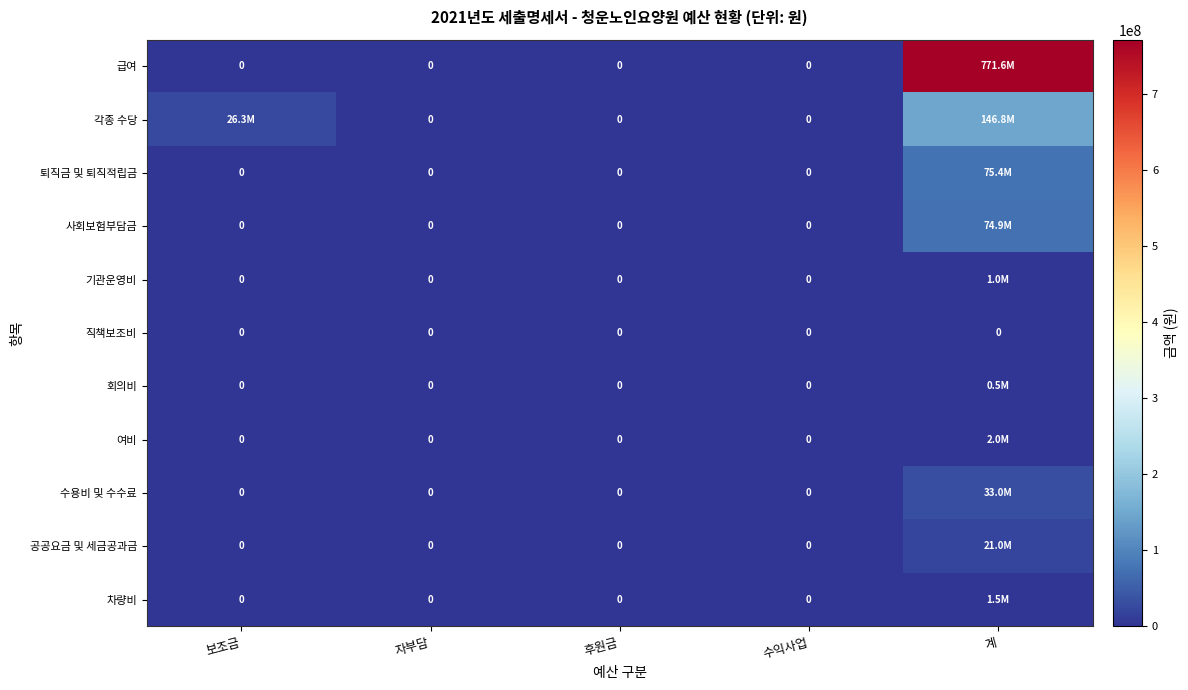

What is the highest value of the 기관운영비 series?

1000000